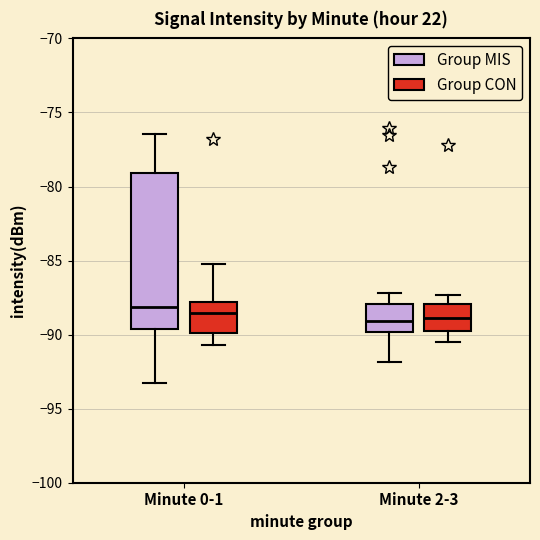

Comparing the boxes themselves (not the whiskers), which one is the tallest?

Minute 0-1 (Group MIS)